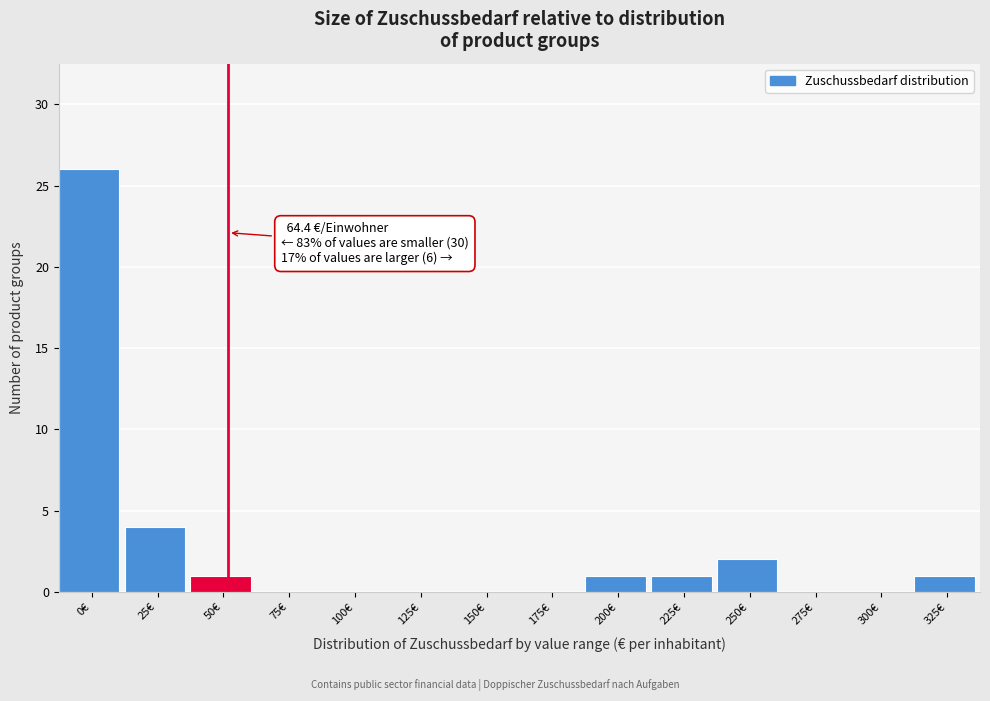

Reading right to left, extract all data points from this chart.

325€=1	300€=0	275€=0	250€=2	225€=1	200€=1	175€=0	150€=0	125€=0	100€=0	75€=0	50€=1	25€=4	0€=26